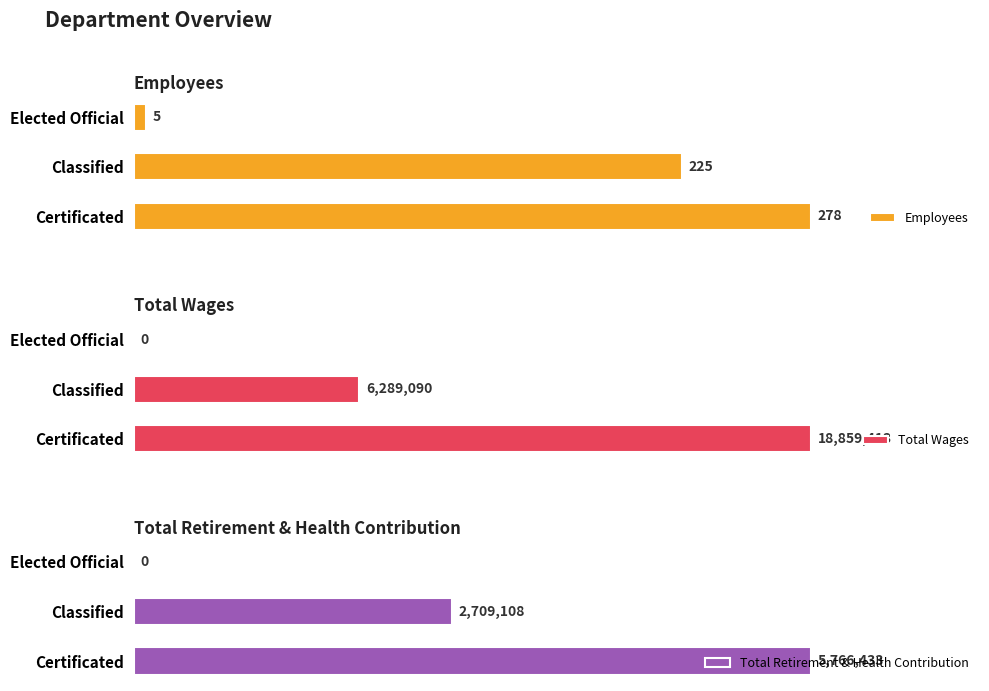

Count the number of categories in the chart.

3